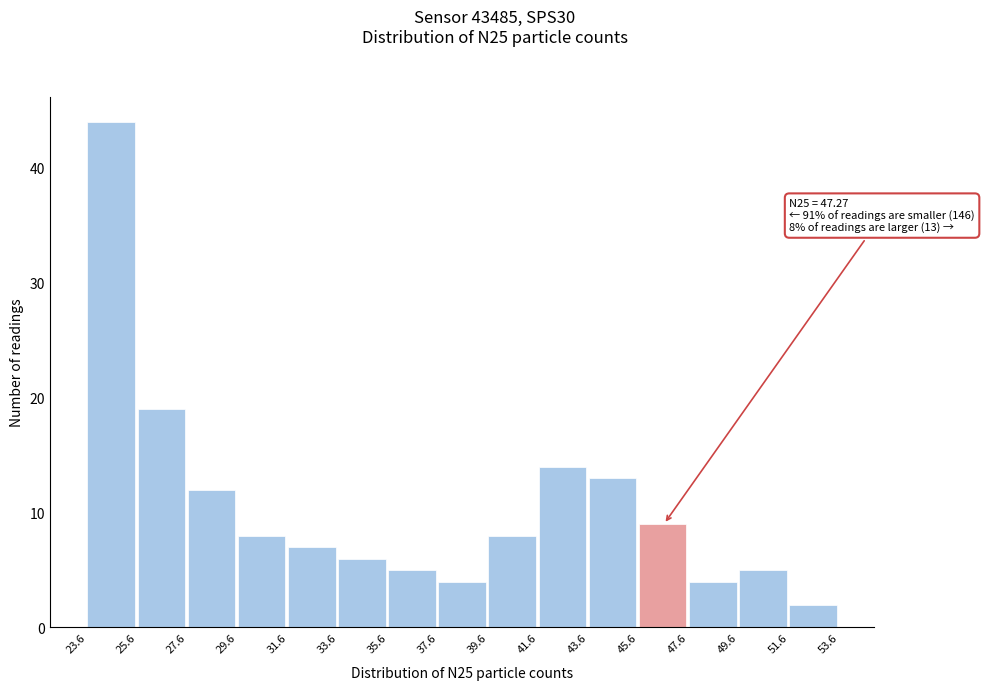

Over which range of the x-axis is the bar tallest?

23.6 to 25.6